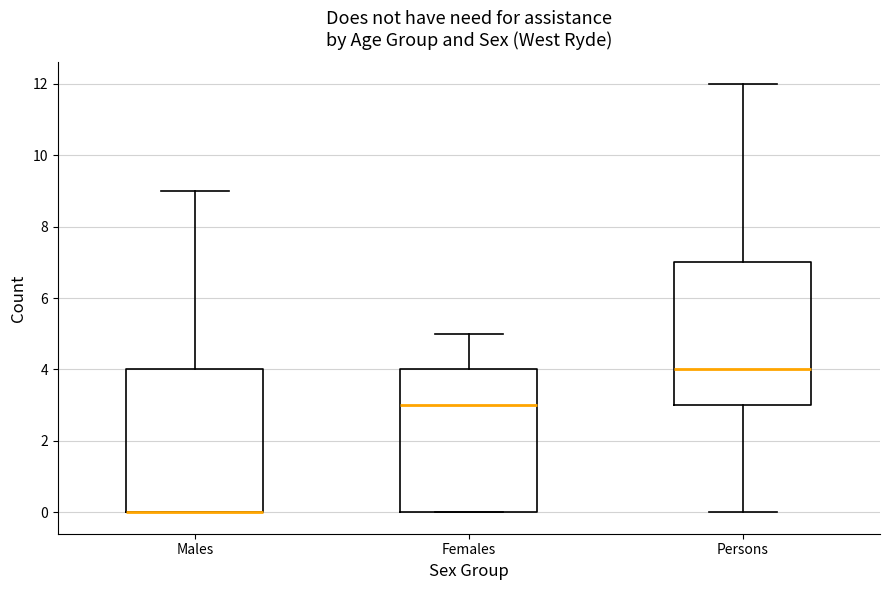

Reading left to right, read every box against the y-axis: the position of its median line, the range the box covers, and the ends of its whiskers. The values are not printed on the chart, so give them approximately, as read against the axis.

Males: median 0 (drawn on the box's lower edge), box 0 to 4, whiskers 0 to 9
Females: median 3, box 0 to 4, whiskers 0 to 5
Persons: median 4, box 3 to 7, whiskers 0 to 12